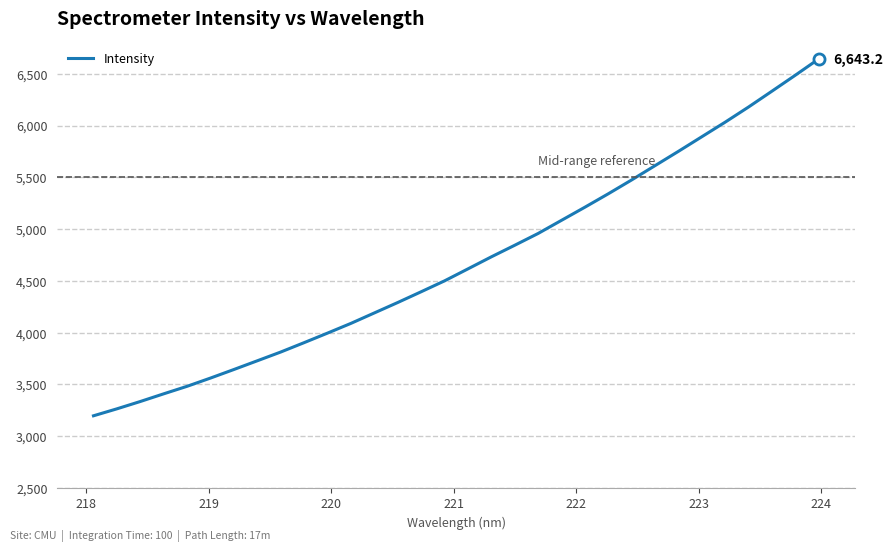

What is the difference between the maximum and minimum values?

3446.2